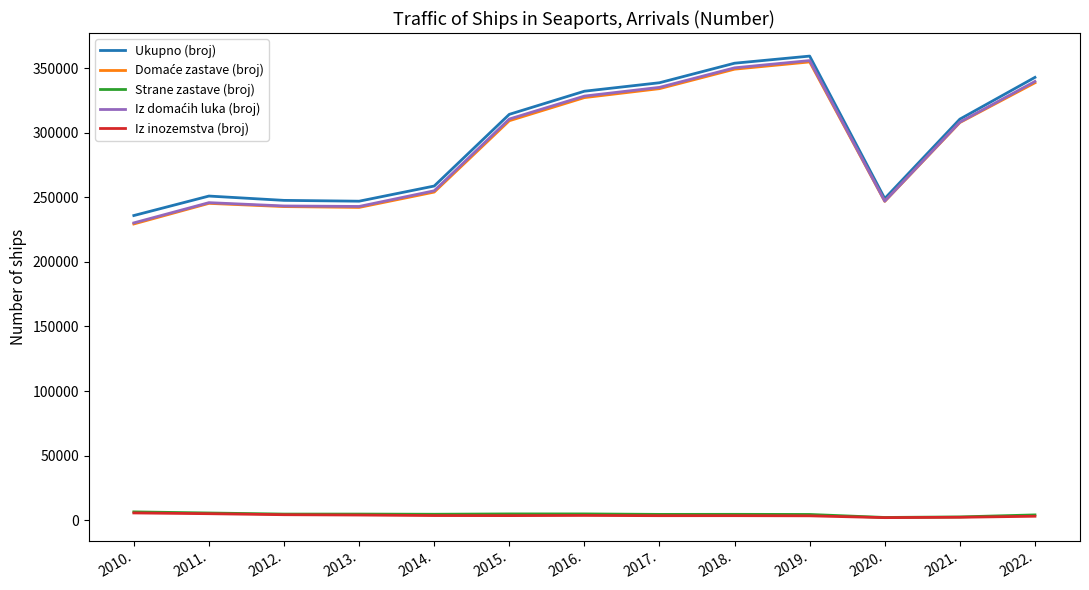

At which category is the sum across all series the highest?

2019.